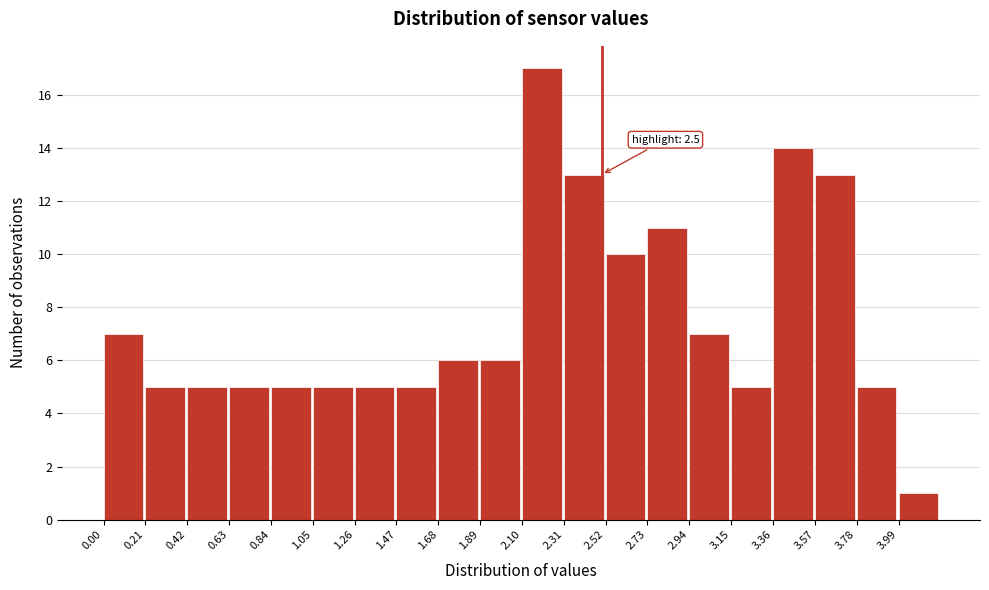

Which range on the x-axis has the tallest bar?

2.10 to 2.31